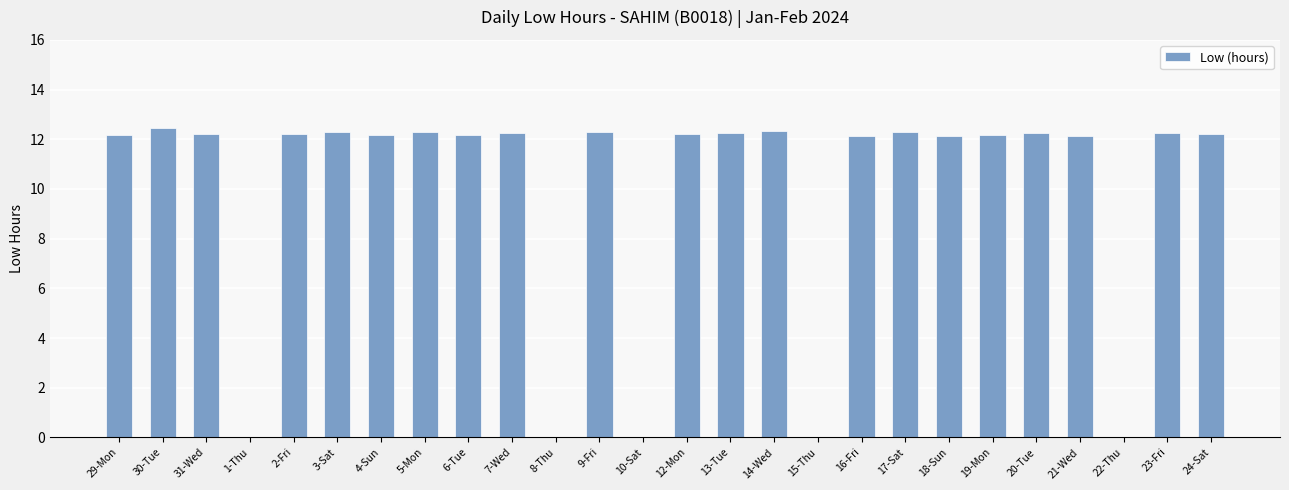

Which has a higher value, 10-Sat or 13-Tue?

13-Tue